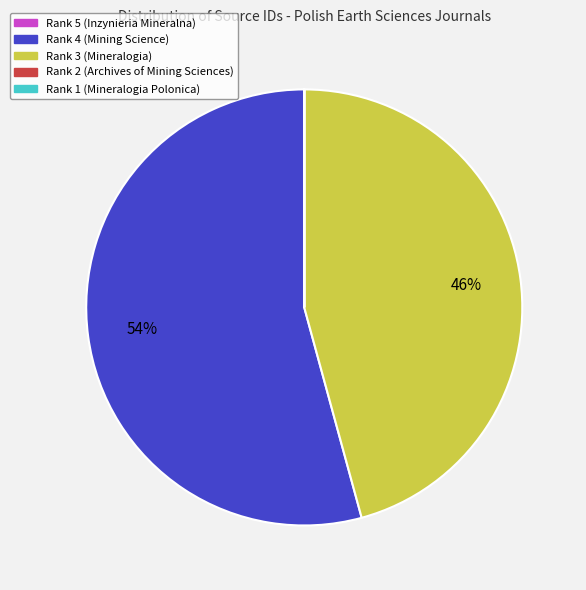

The Rank 3 (Mineralogia) slice represents 46% of the pie. True or false?

True